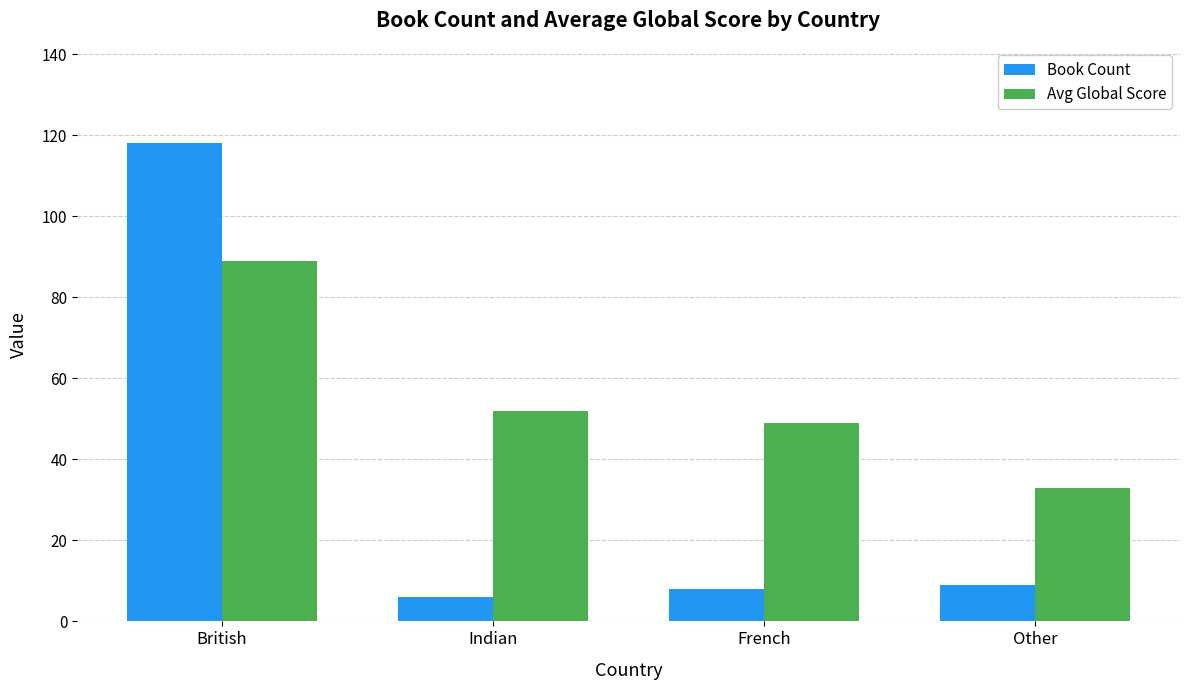

Reading left to right, what are all the values shown in this chart?

Book Count: 118	6	8	9
Avg Global Score: 89	52	49	33